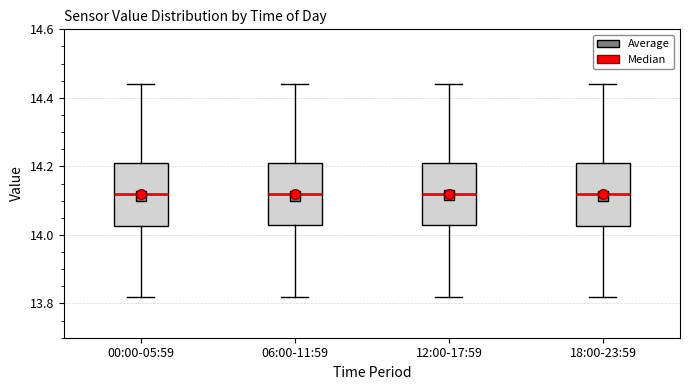

Reading left to right, transcribe this box plot: for each box, give where its median line is, the range the box spans, and where its two whiskers end, as read against the y-axis. The values are not printed on the chart, so give them approximately, as read against the axis.

00:00-05:59: median 14.12, box 14.02 to 14.22, whiskers 13.82 to 14.44
06:00-11:59: median 14.12, box 14.04 to 14.22, whiskers 13.82 to 14.44
12:00-17:59: median 14.12, box 14.04 to 14.22, whiskers 13.82 to 14.44
18:00-23:59: median 14.12, box 14.02 to 14.22, whiskers 13.82 to 14.44